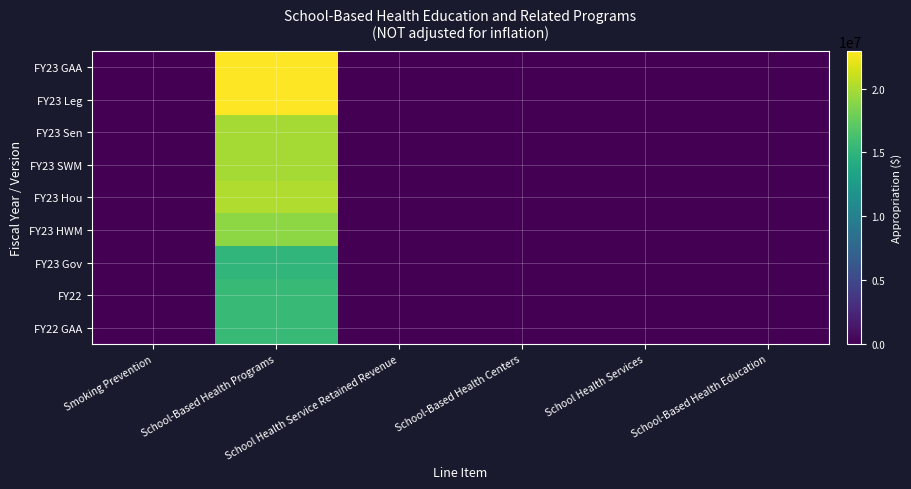

At School Health Services, list the series in order from largest to smallest.

FY23 GAA, FY23 Leg, FY23 Sen, FY23 SWM, FY23 Hou, FY23 HWM, FY23 Gov, FY22, FY22 GAA